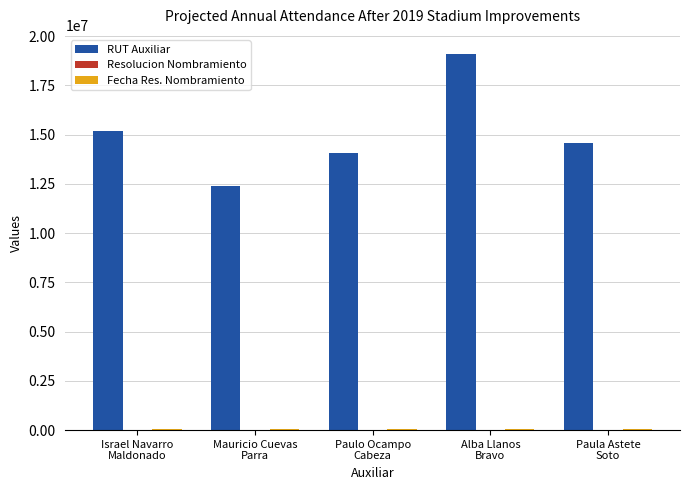

Which series has the largest total across all categories?

RUT Auxiliar